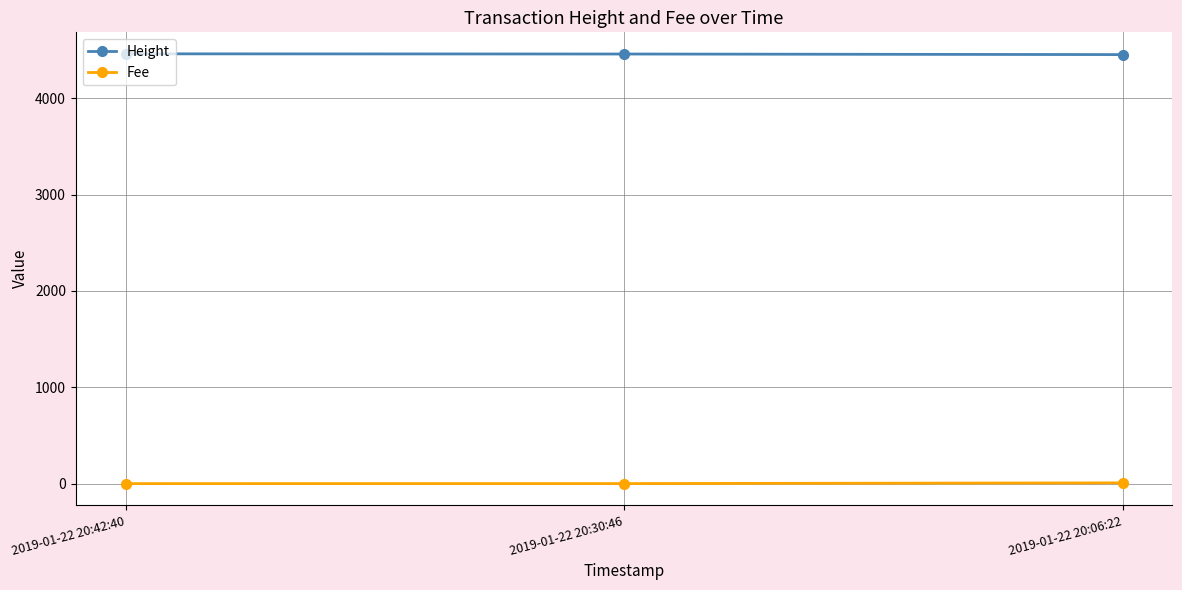

Which series has the largest total across all categories?

Height